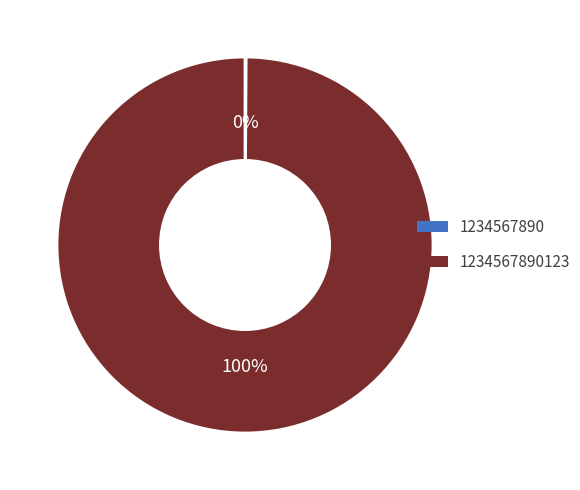

Is there a majority slice in this chart?

Yes